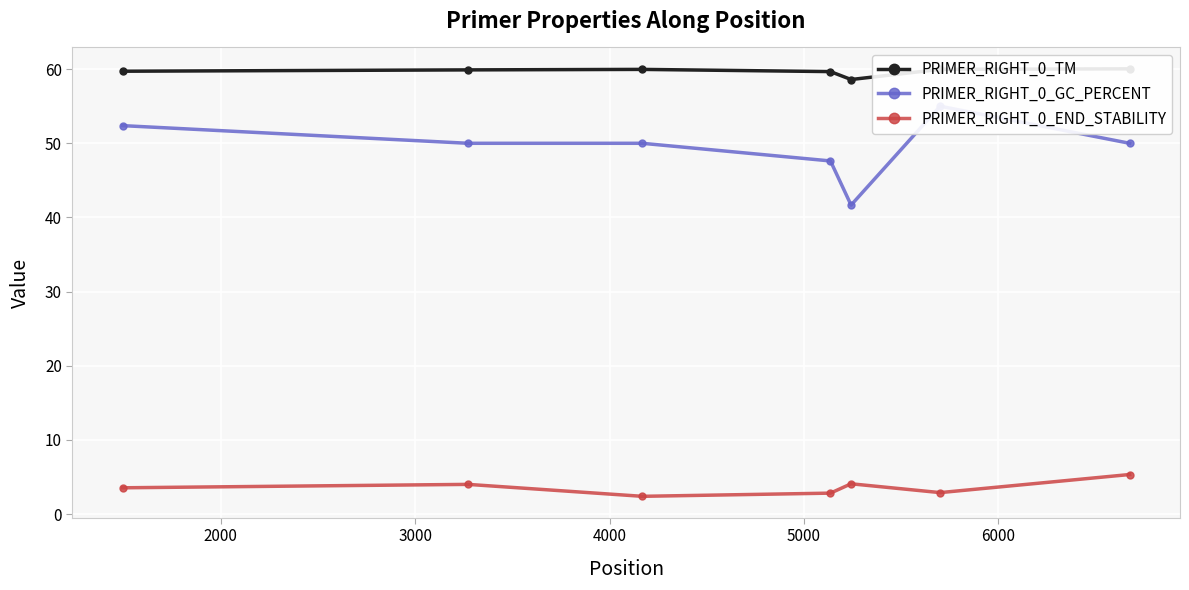

What is the value of the PRIMER_RIGHT_0_END_STABILITY point at the 5th from the left?

4.1